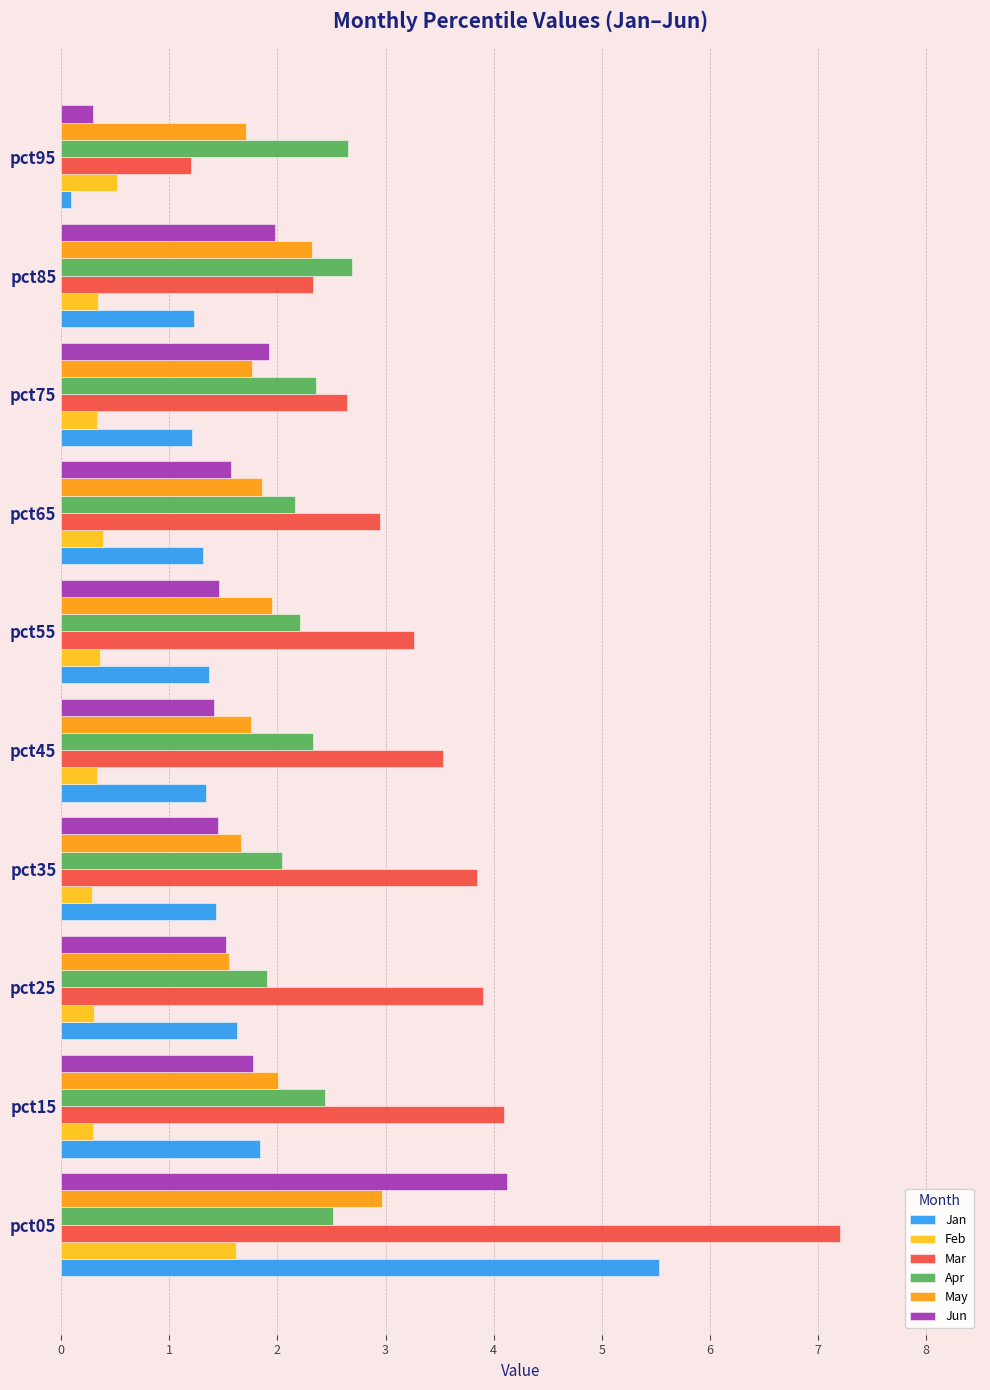

Which series has the largest total across all categories?

Mar